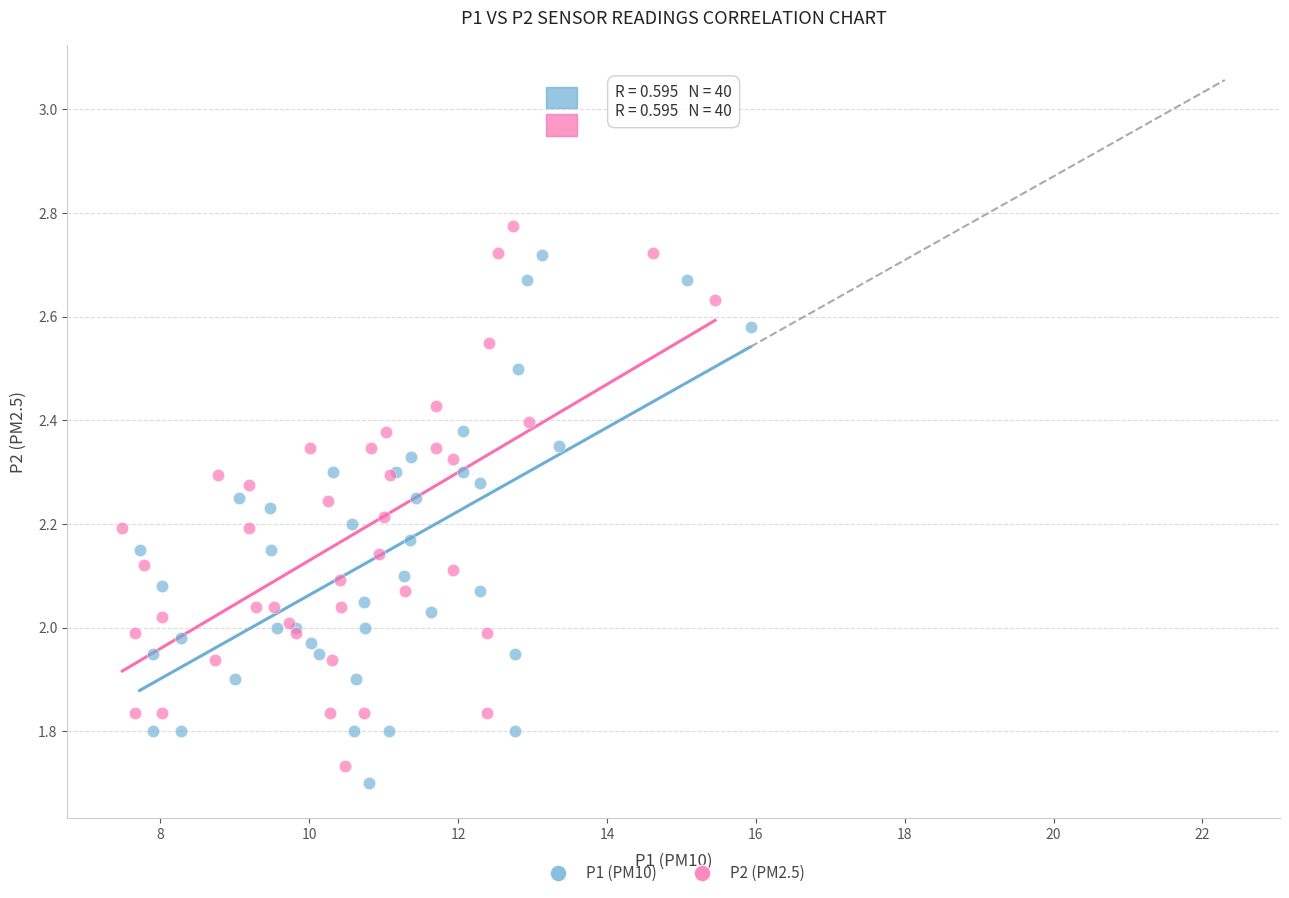

Which series has the largest Y range (max minus min)?

P2 (PM2.5)